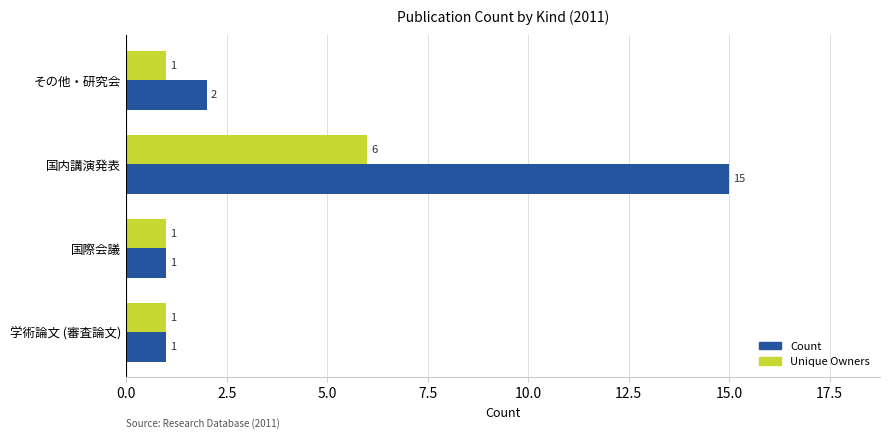

Which series has the largest total across all categories?

Count